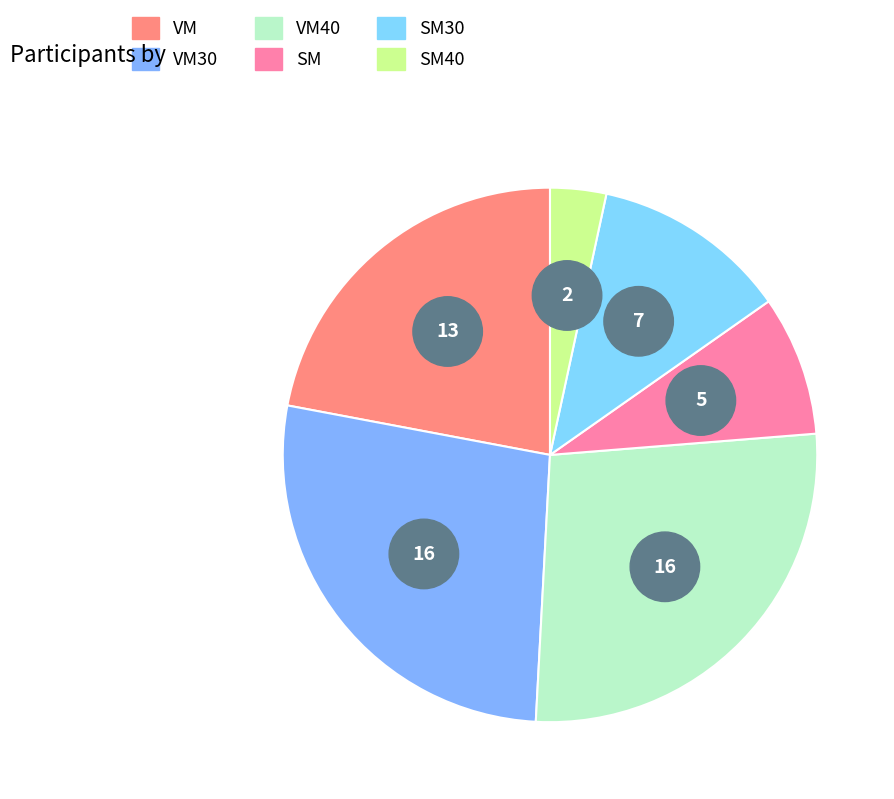

Count the number of slices in the pie.

6